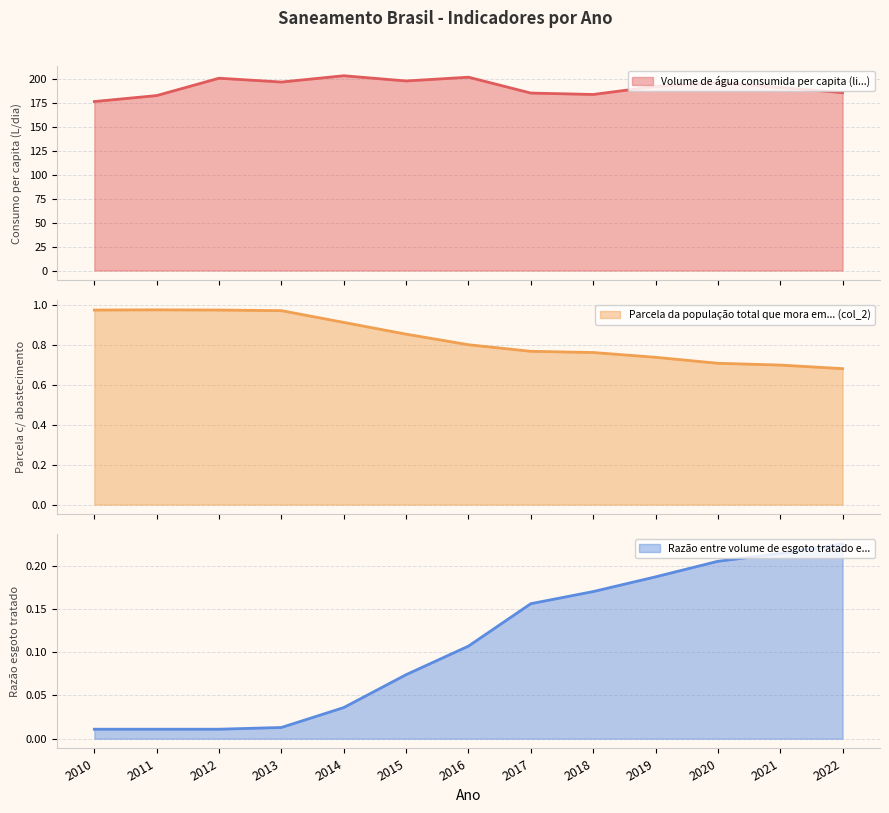

How many lines are shown in the chart?

3